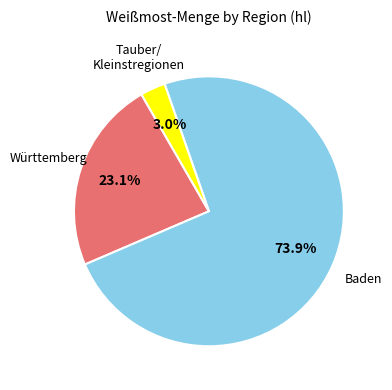

To the nearest percent, what is the difference between the largest and smallest slice percentages?

71%